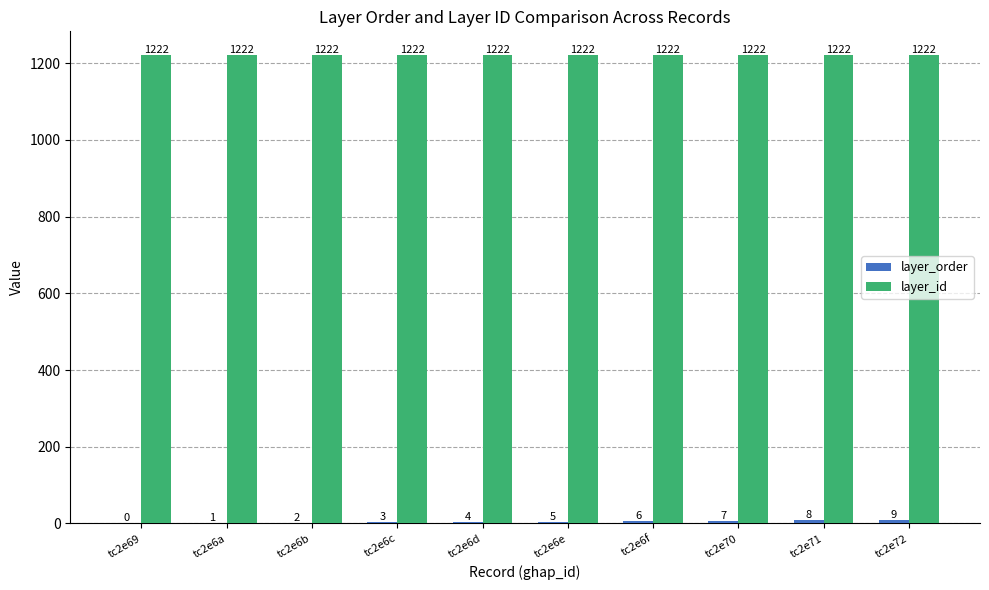

Count the number of categories in the chart.

10